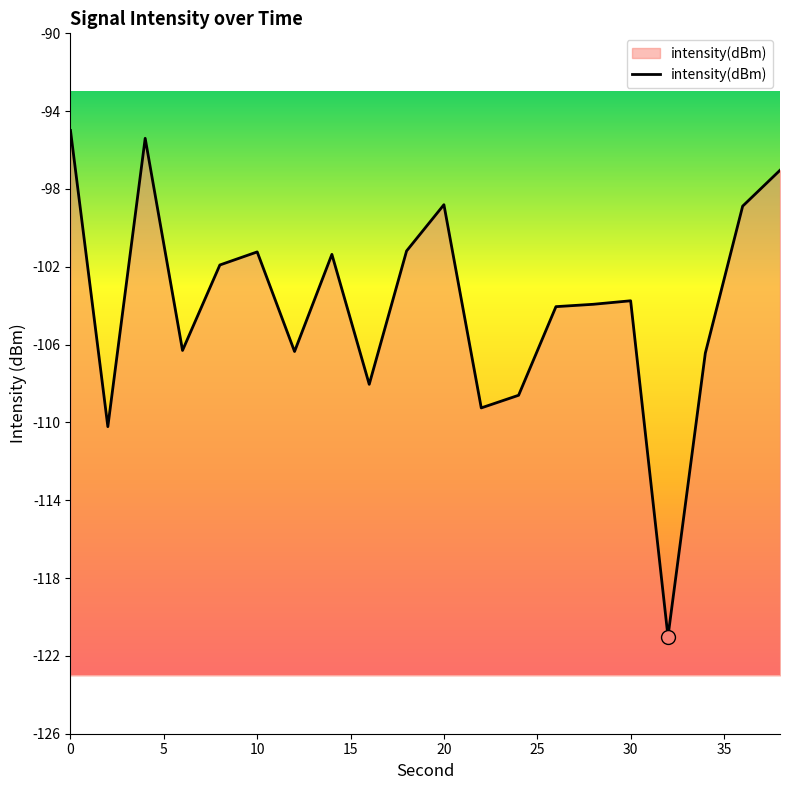

Reading right to left, what are all the values shown in this chart?

-96.8	-98.7	-106.2	-120.8	-103.5	-103.7	-103.8	-108.4	-109.0	-98.6	-101.0	-107.8	-101.1	-106.1	-101.0	-101.7	-106.1	-95.2	-110.0	-94.8